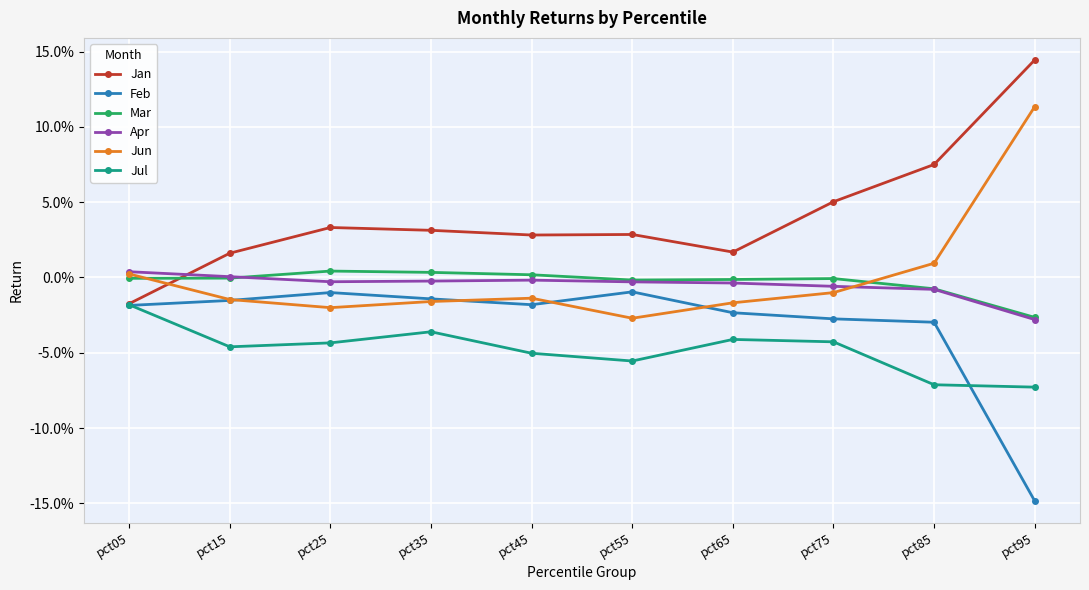

True or false: Jan has a value of 0.0 at pct25.

False